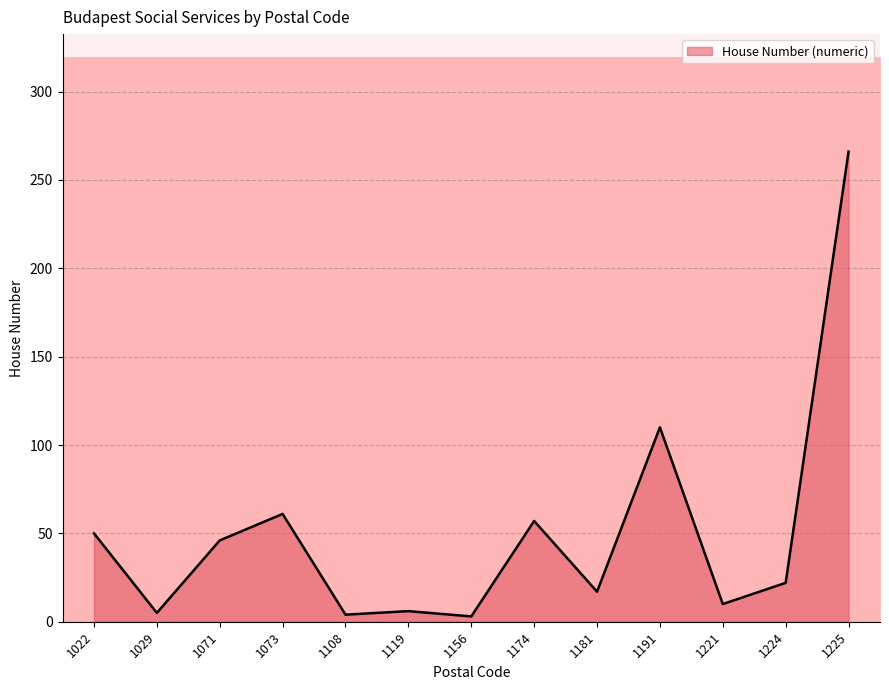

True or false: there are more than 1 points higher than both neighbors.

True